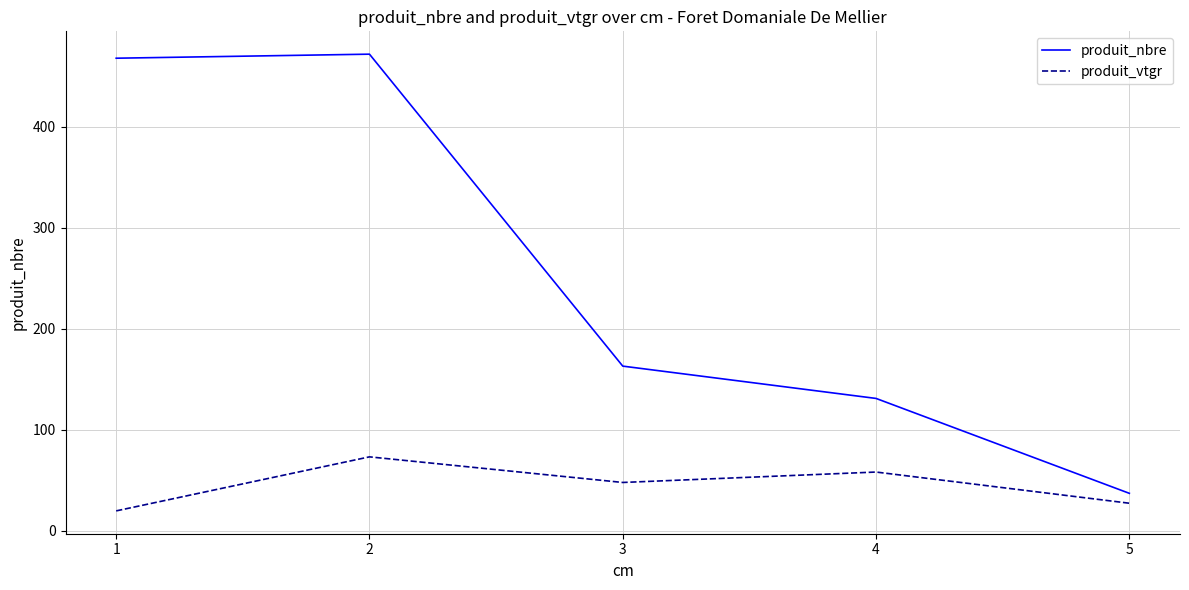

List the series in order of their peak value, highest first.

produit_nbre, produit_vtgr